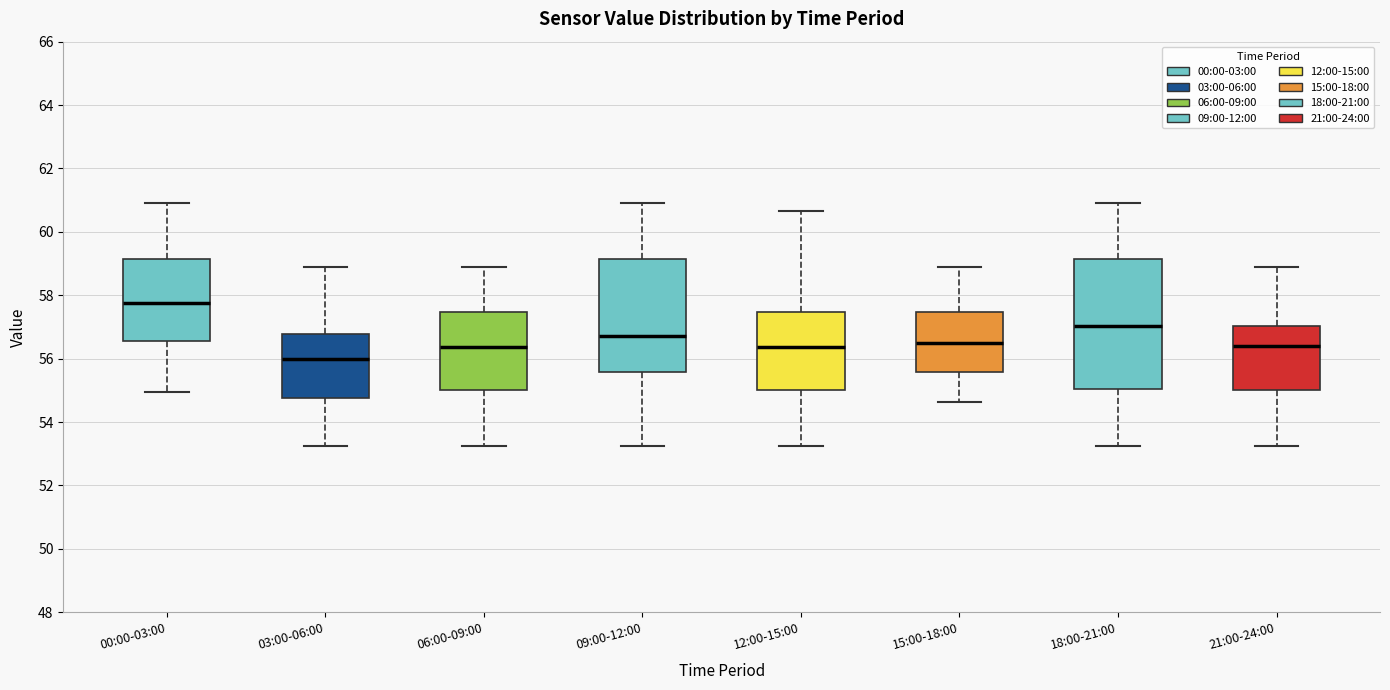

Reading left to right, read every box against the y-axis: the position of its median line, the range the box covers, and the ends of its whiskers. The values are not printed on the chart, so give them approximately, as read against the axis.

00:00-03:00: median 57.8, box 56.6 to 59.2, whiskers 55.0 to 61.0
03:00-06:00: median 56.0, box 54.8 to 56.8, whiskers 53.2 to 59.0
06:00-09:00: median 56.4, box 55.0 to 57.4, whiskers 53.2 to 59.0
09:00-12:00: median 56.8, box 55.6 to 59.2, whiskers 53.2 to 61.0
12:00-15:00: median 56.4, box 55.0 to 57.4, whiskers 53.2 to 60.6
15:00-18:00: median 56.6, box 55.6 to 57.4, whiskers 54.6 to 59.0
18:00-21:00: median 57.0, box 55.0 to 59.2, whiskers 53.2 to 61.0
21:00-24:00: median 56.4, box 55.0 to 57.0, whiskers 53.2 to 59.0